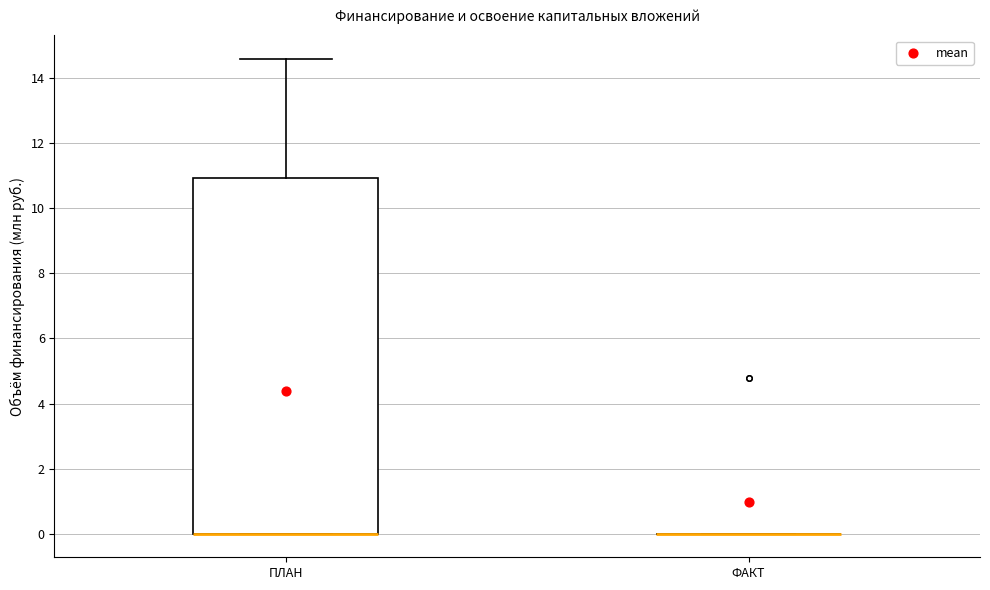

Reading left to right, read every box against the y-axis: the position of its median line, the range the box covers, and the ends of its whiskers. The values are not printed on the chart, so give them approximately, as read against the axis.

ПЛАН: median 0.0 (drawn on the box's lower edge), box 0.0 to 11.0, whiskers 0.0 to 14.6
ФАКТ: box collapsed to a line at 0.0, whiskers 0.0 to 0.0